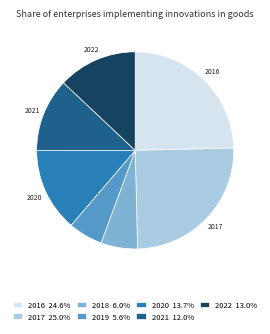

The 2020 slice represents 1% of the pie. True or false?

False